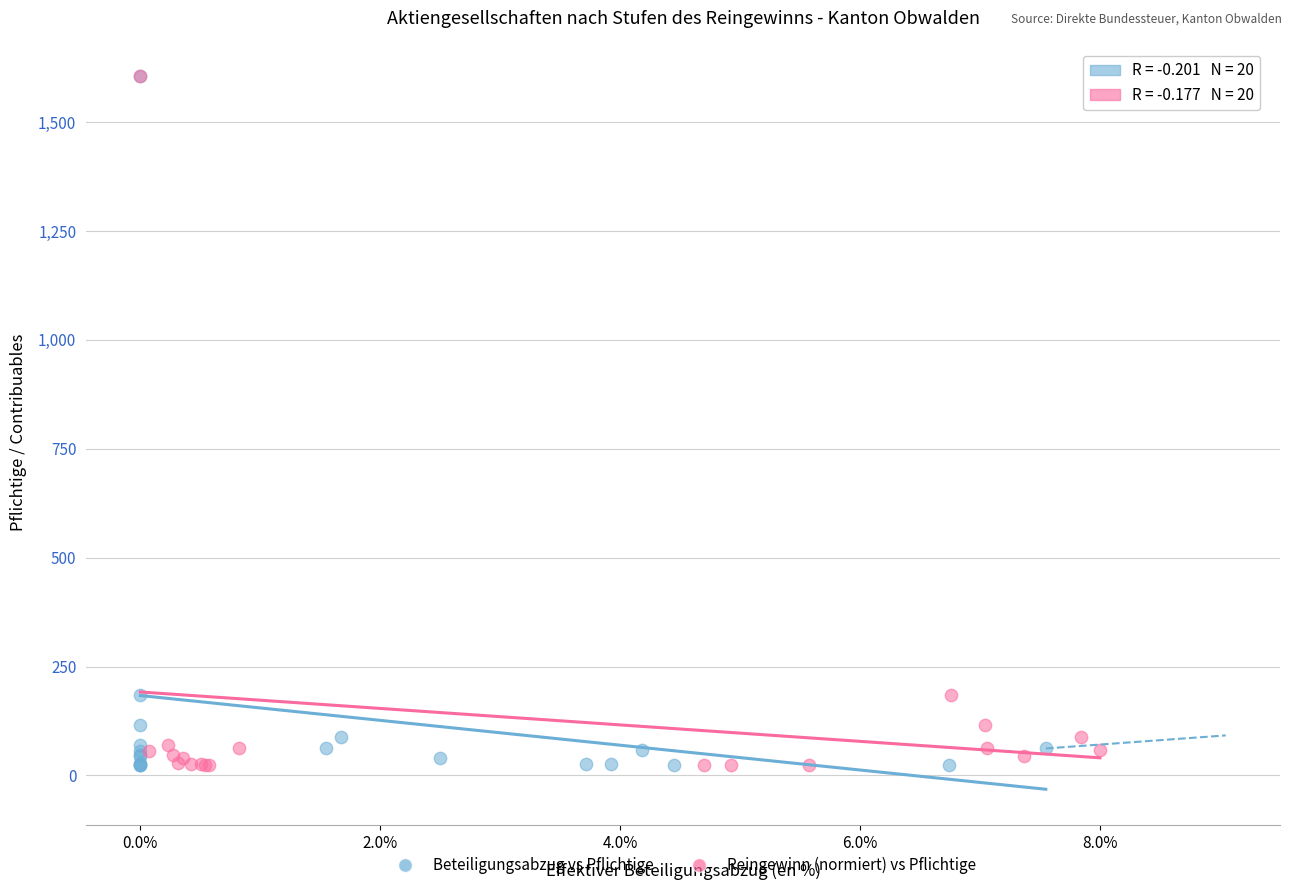

What are all the series names shown in the legend?

Beteiligungsabzug vs Pflichtige, Reingewinn (normiert) vs Pflichtige